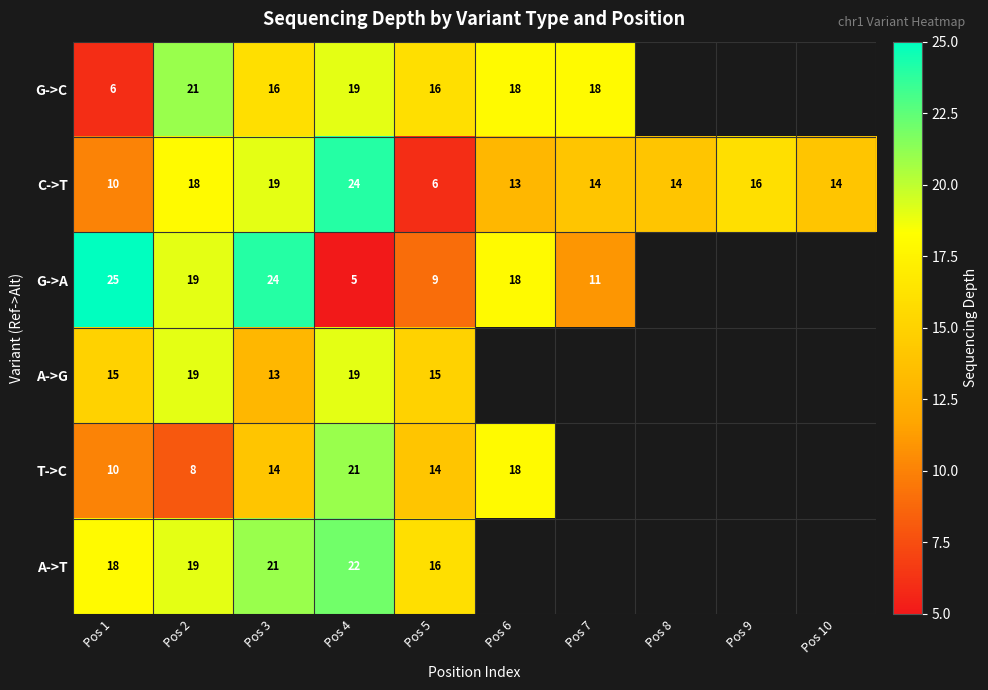

What is the total value across all series at Pos 4?

110